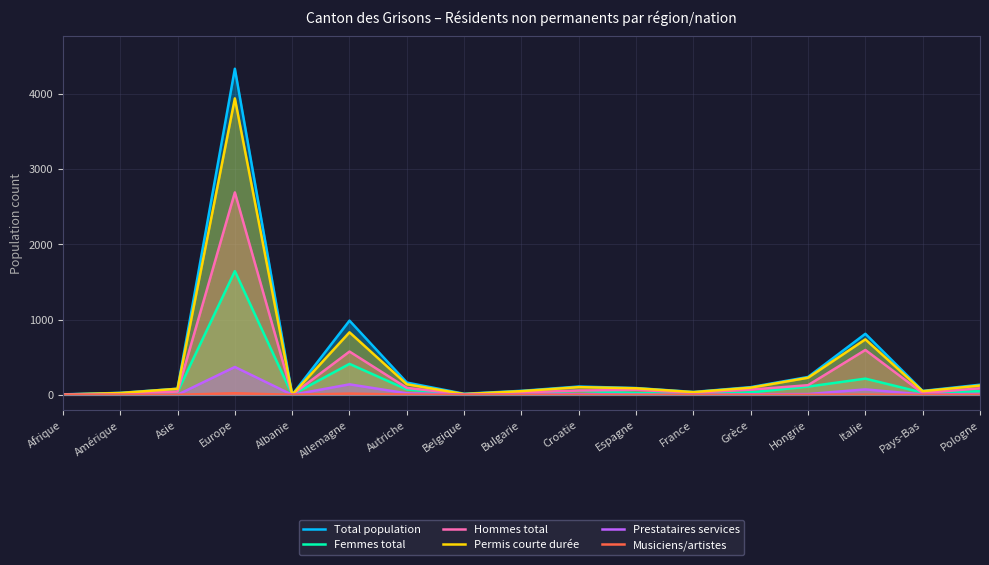

At Belgique, list the series in order from largest to smallest.

Total population, Permis courte durée, Femmes total, Hommes total, Prestataires services, Musiciens/artistes